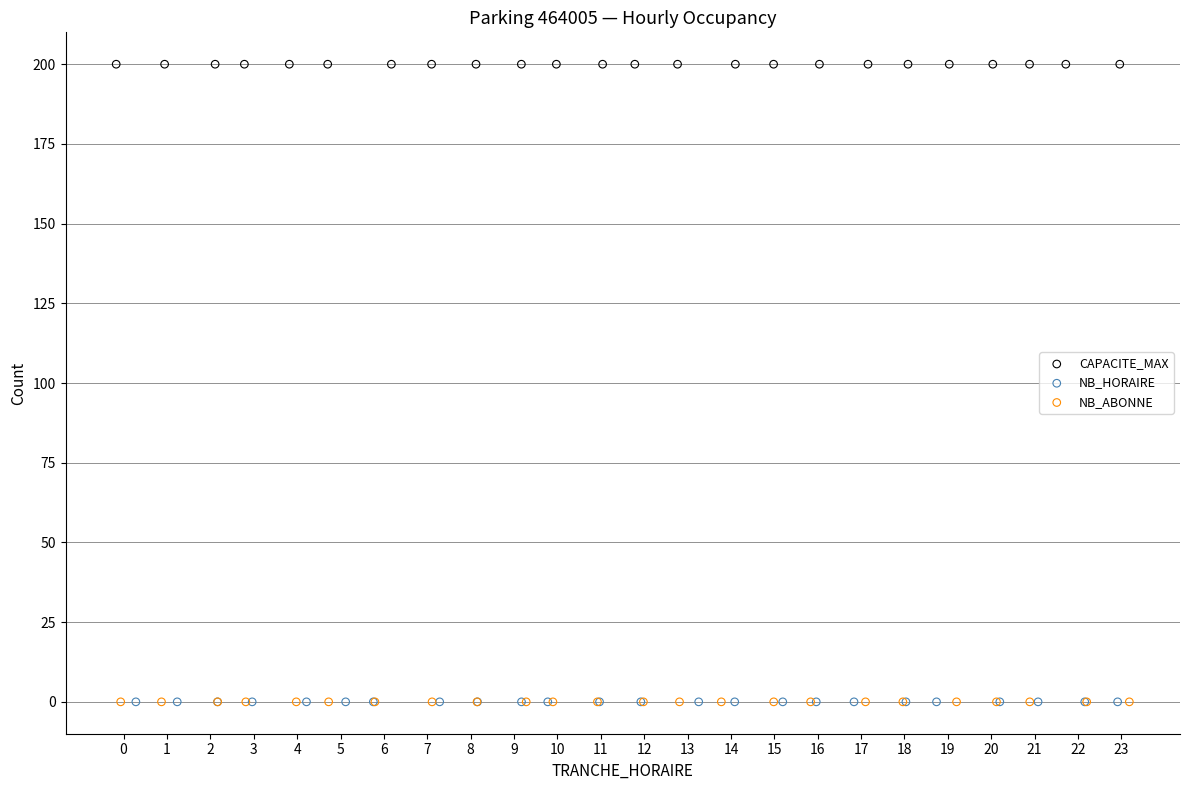

What are all the series names shown in the legend?

CAPACITE_MAX, NB_HORAIRE, NB_ABONNE